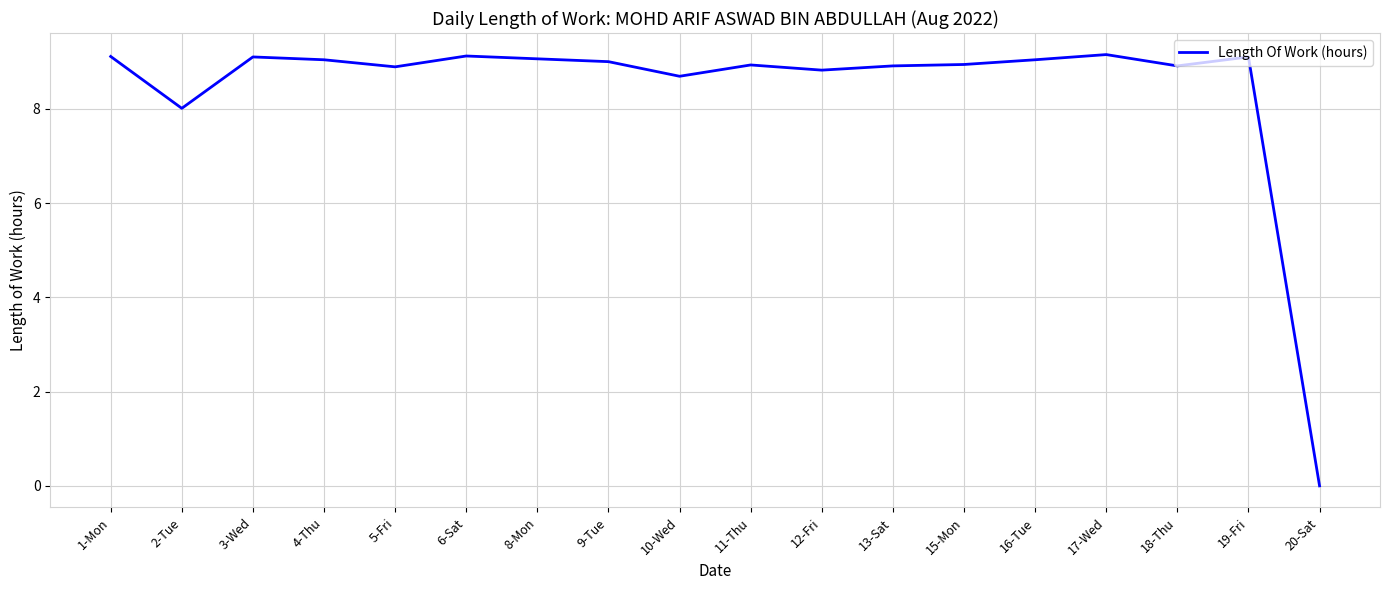

Between 18-Thu and 6-Sat, which is larger?

6-Sat